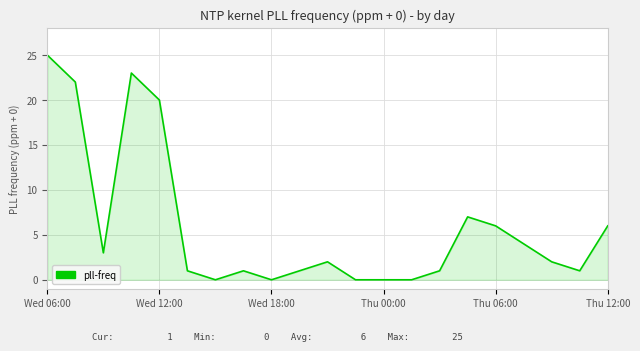

What is the average value?

6